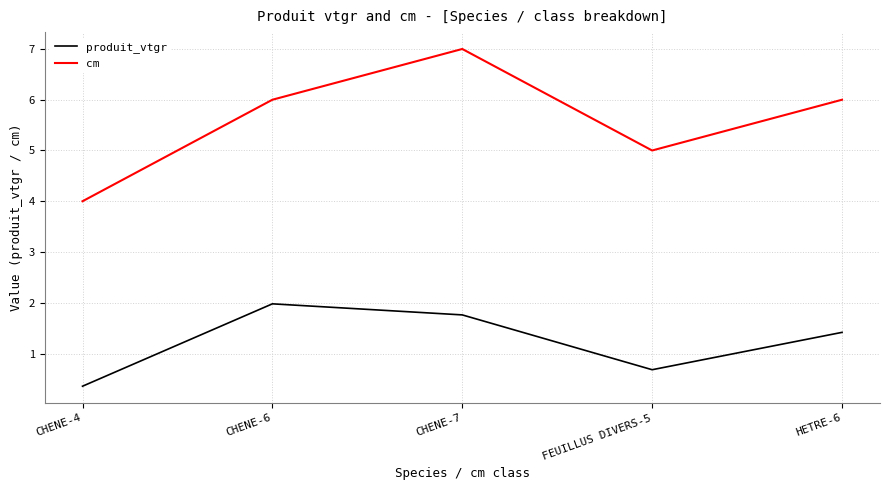

Is it true that cm equals 3.4 at FEUILLUS DIVERS-5?

False